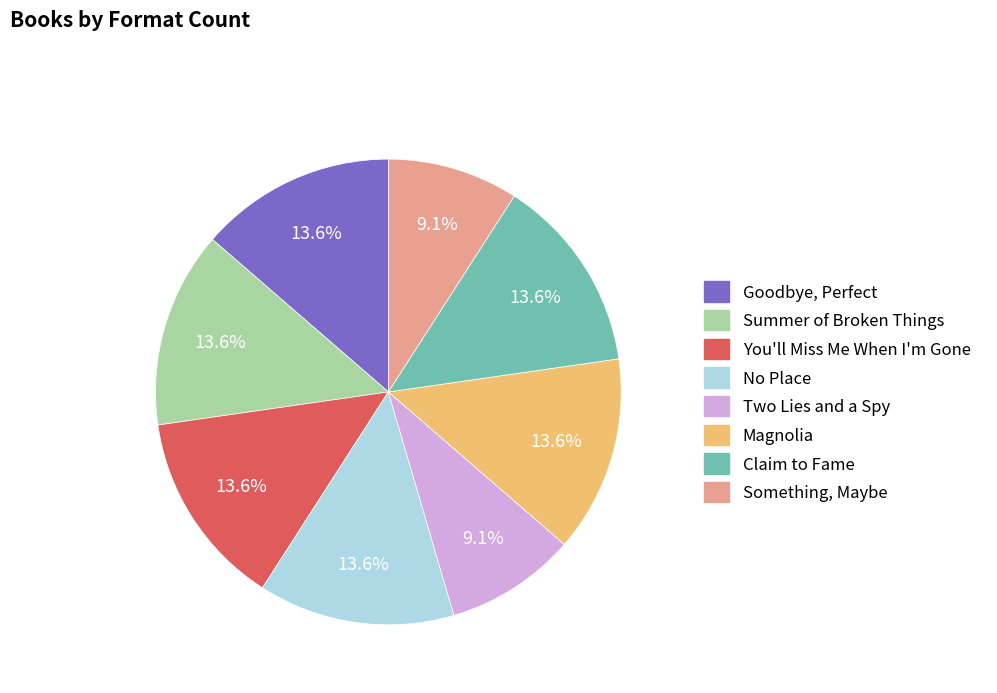

Does Something, Maybe account for over 50% of the chart?

No